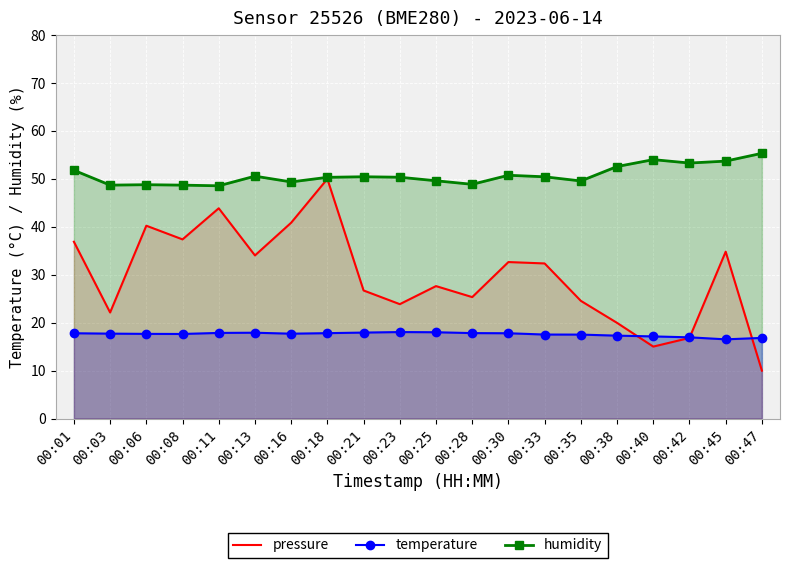

Which series has the widest spread of values?

pressure